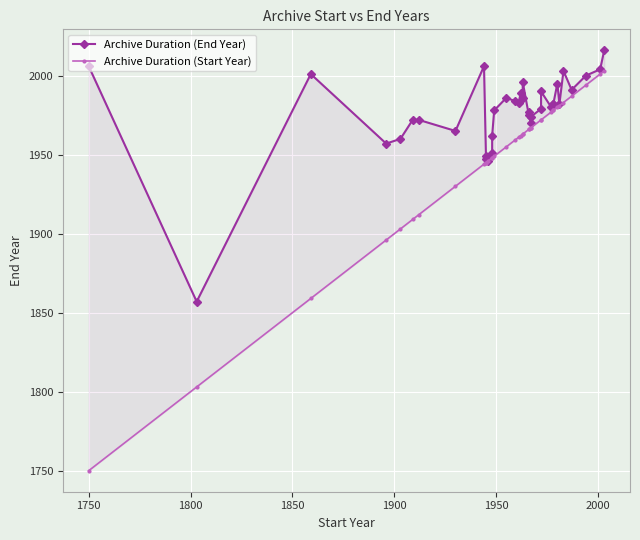

What is the average value of the Archive Duration (End Year) series?

1977